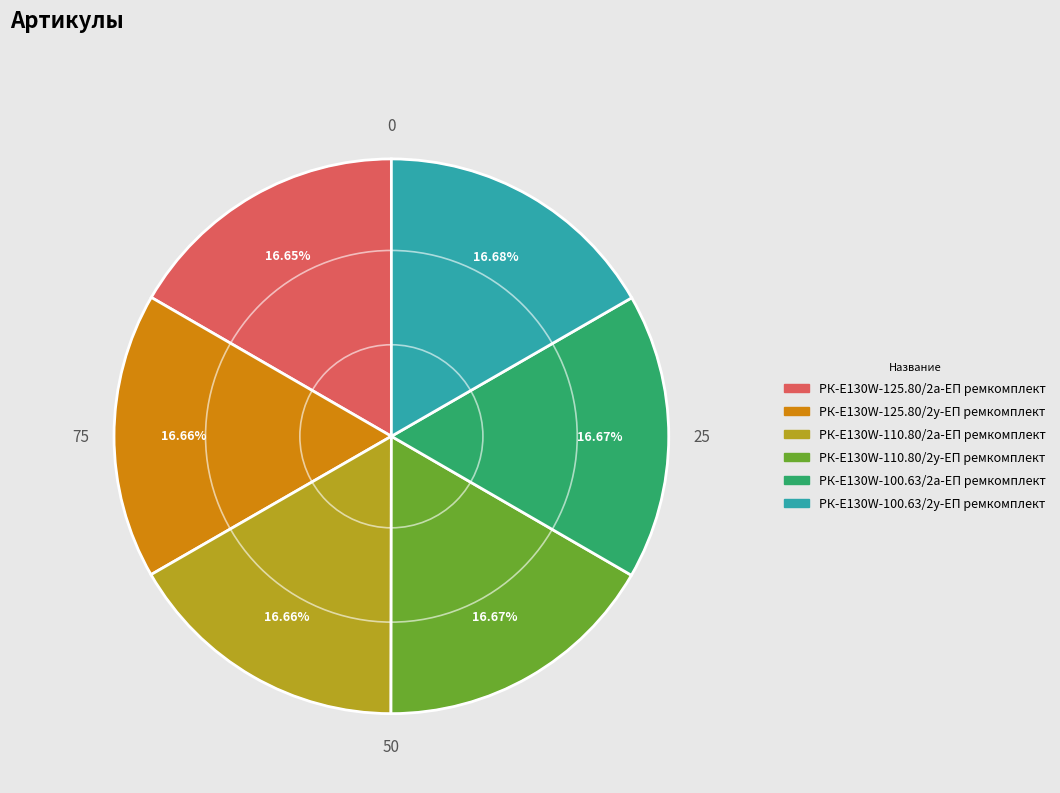

What is the ratio of the value at РК-E130W-125.80/2у-ЕП ремкомплект to the value at РК-E130W-125.80/2а-ЕП ремкомплект?

1.0